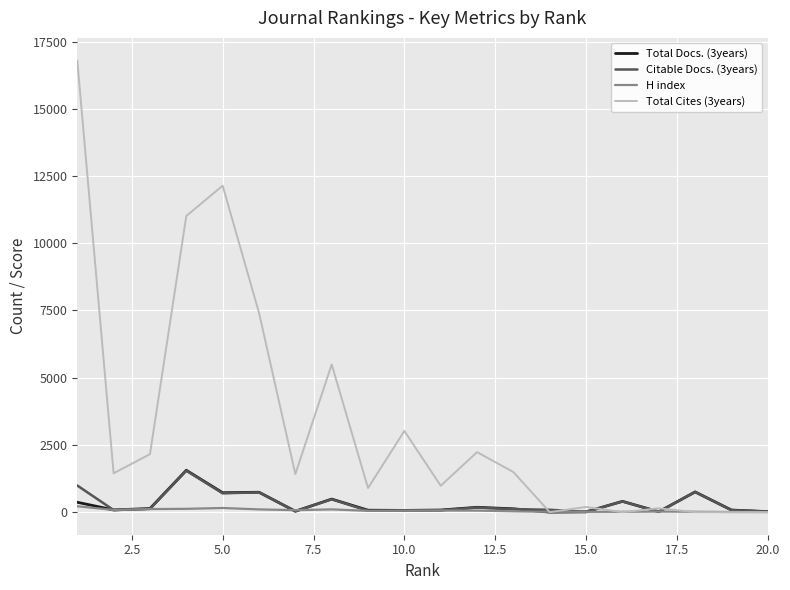

Which series has the largest total across all categories?

Total Cites (3years)